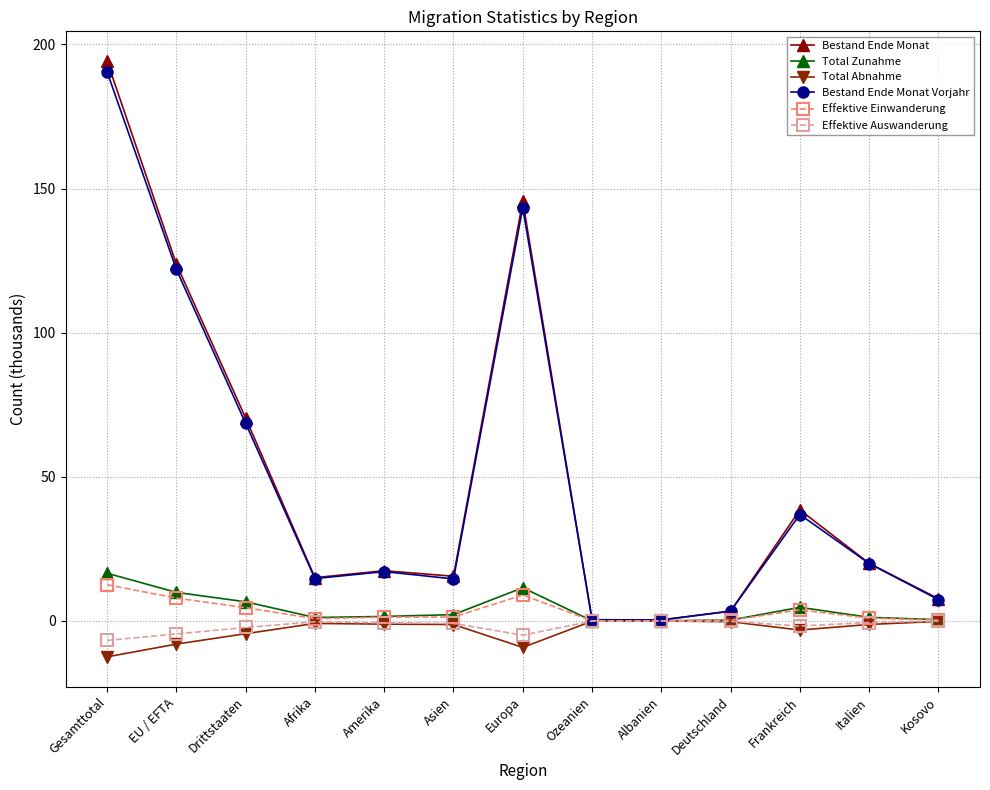

At which label is Bestand Ende Monat Vorjahr closest to 95?

Drittstaaten